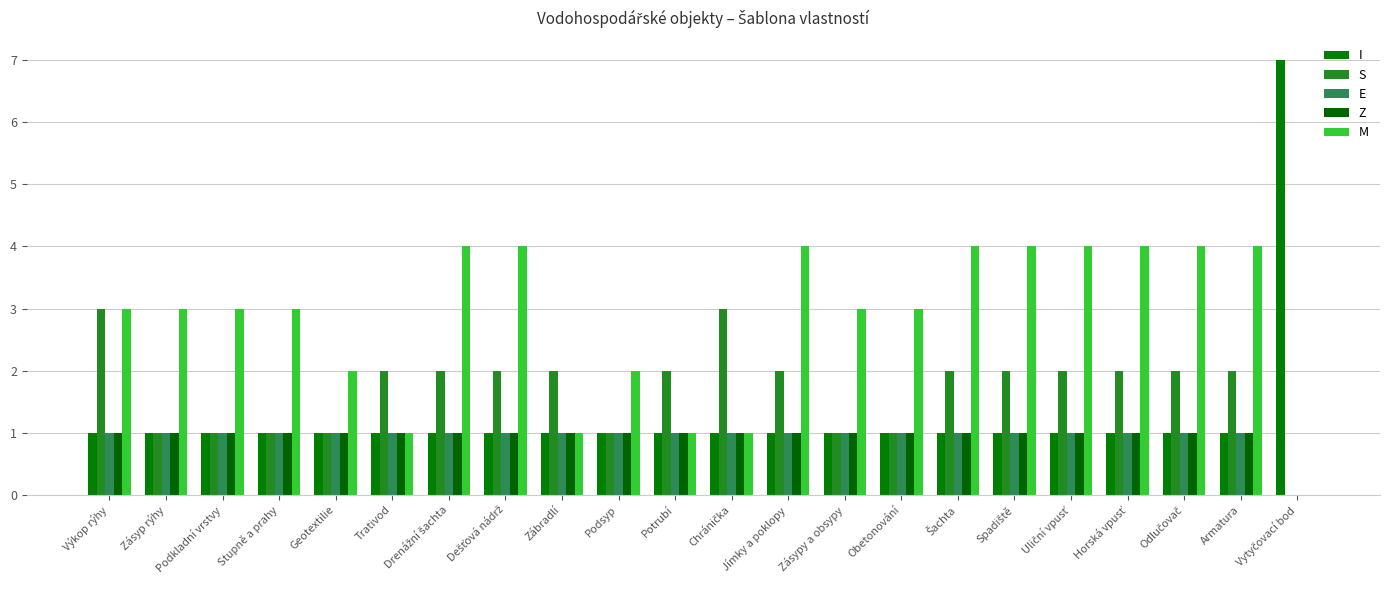

How many groups of bars are there?

22